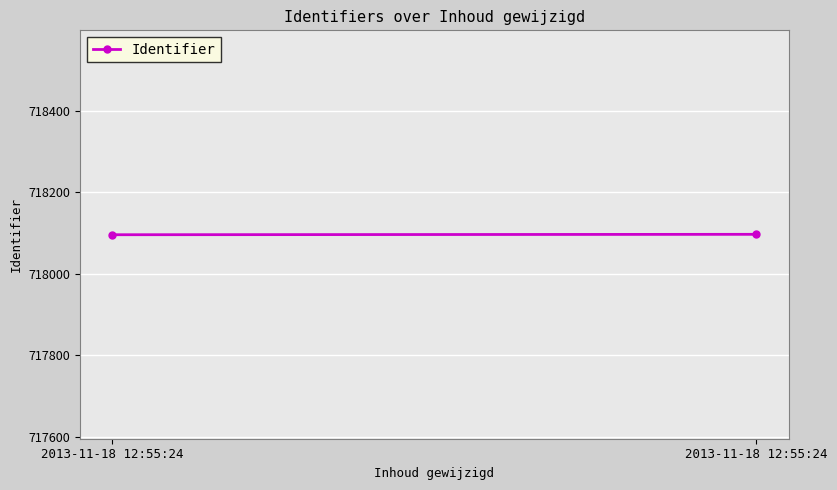

The value at 2013-11-18 12:55:24 is 297320. True or false?

False